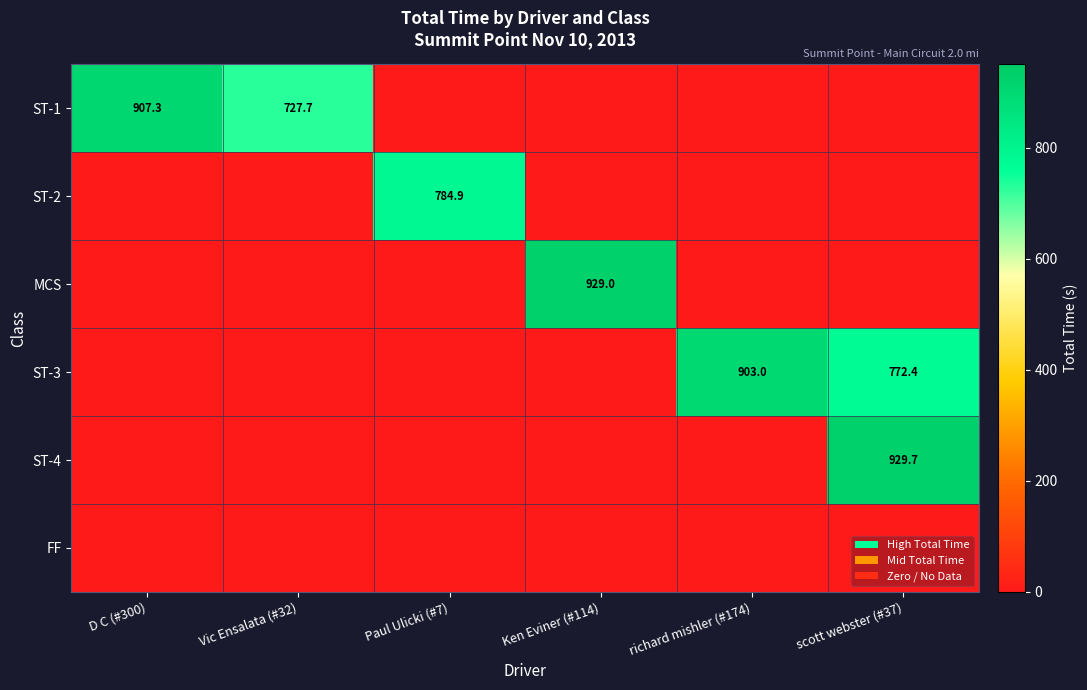

True or false: ST-1 has a value of 225.6 at D C (#300).

False